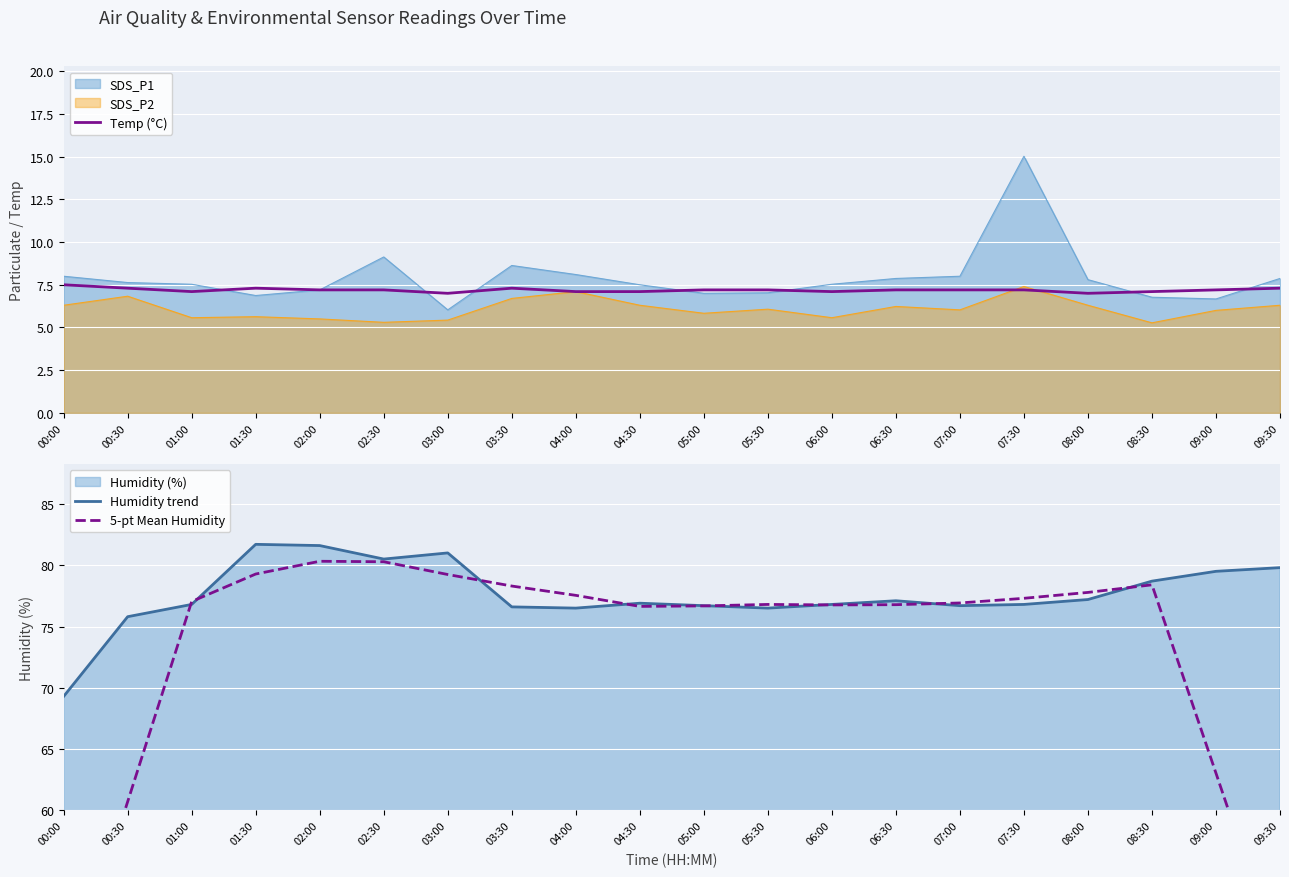

Where is Temp (°C) nearest to the value 7?

03:00